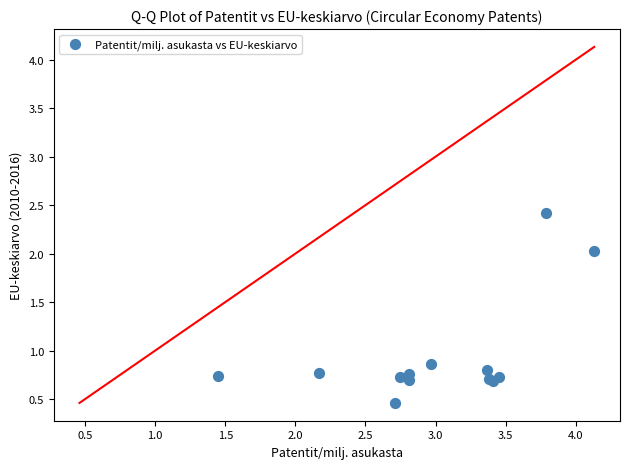

What Y value in the scatter plot is closest to 1?

0.9